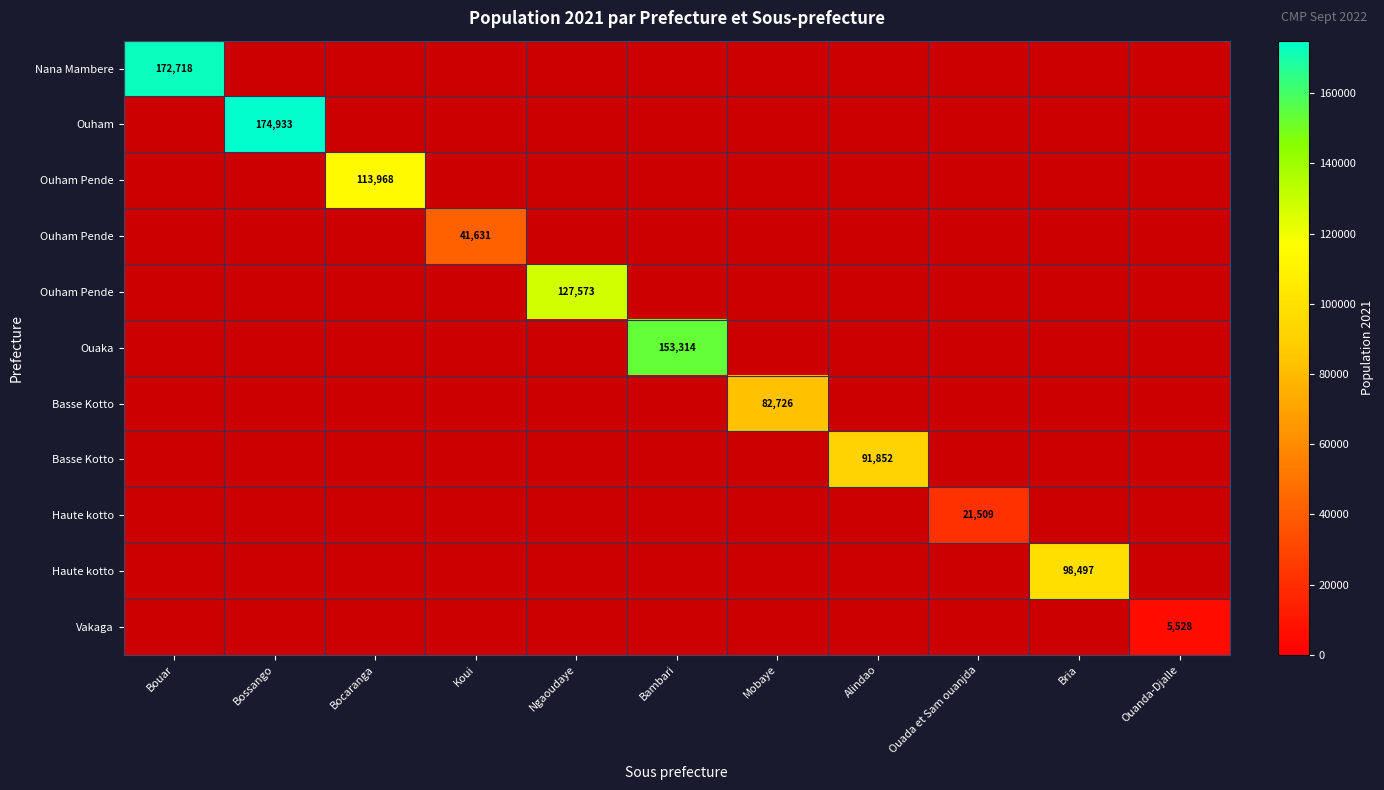

What is the greatest value displayed?

174933.0